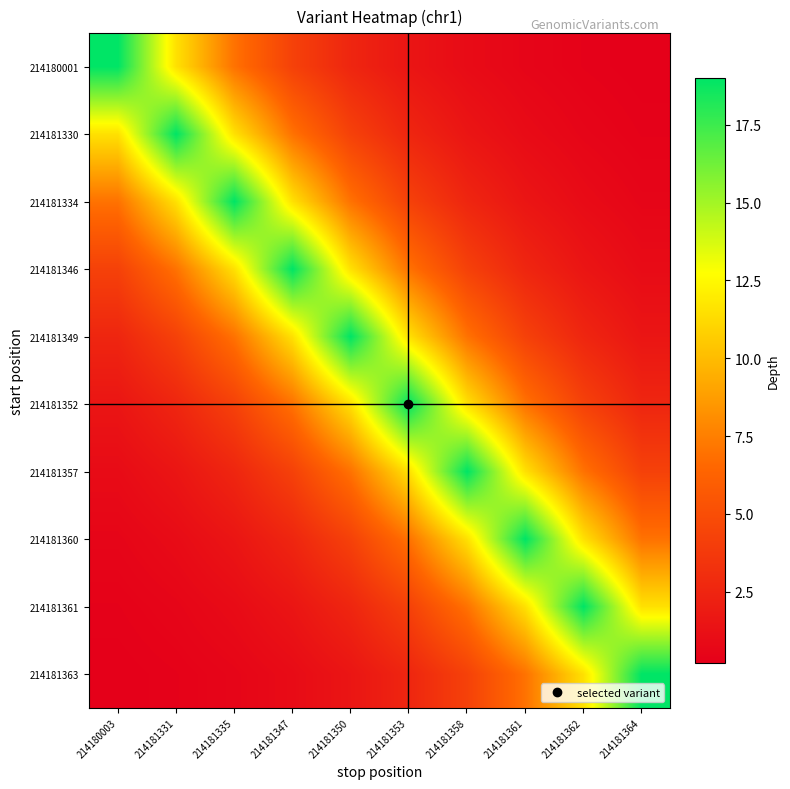

At which category is the sum across all series the highest?

214181350